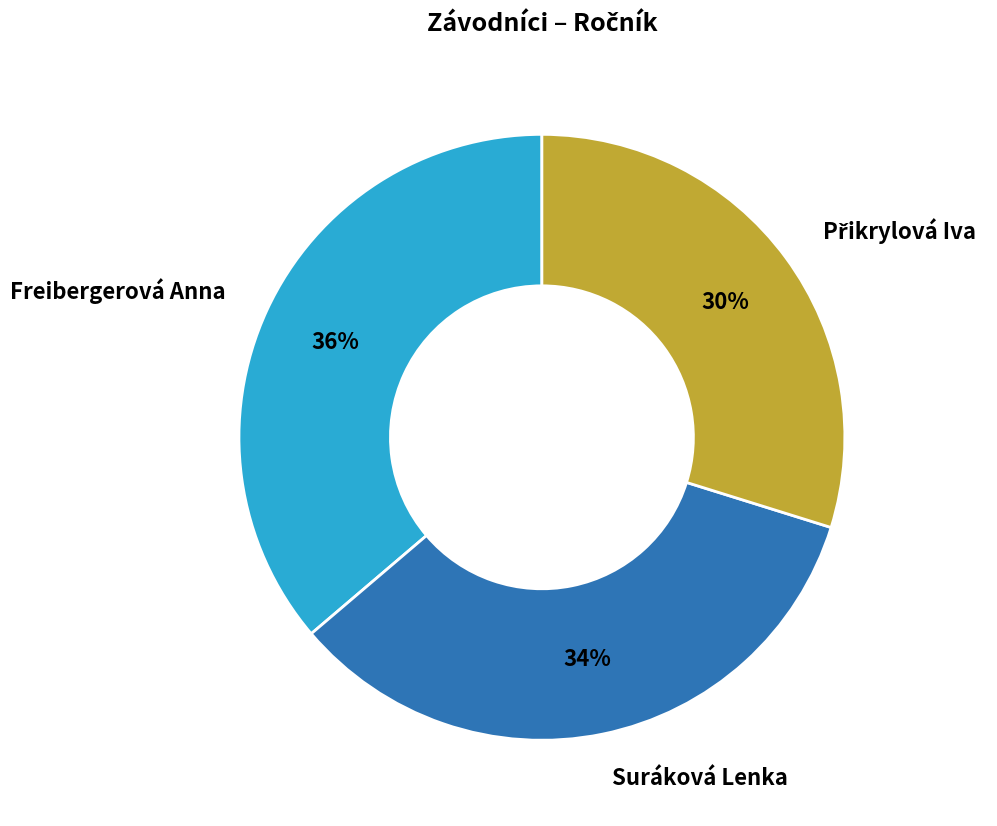

What is the largest slice in the pie chart?

Freibergerová Anna